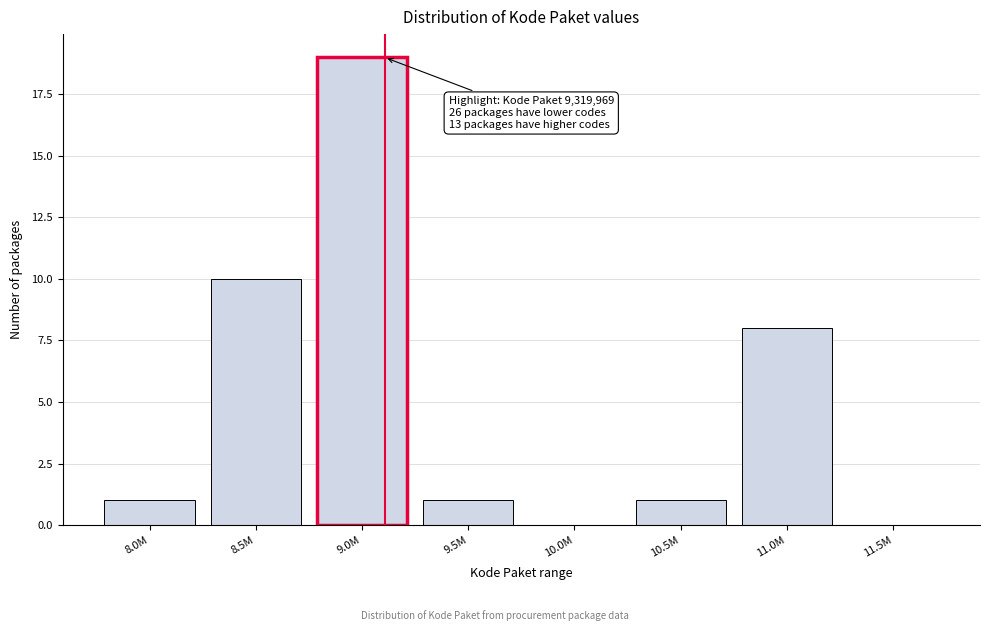

Reading left to right, transcribe all the data shown in this chart.

8.0M=1	8.5M=10	9.0M=19	9.5M=1	10.0M=0	10.5M=1	11.0M=8	11.5M=0